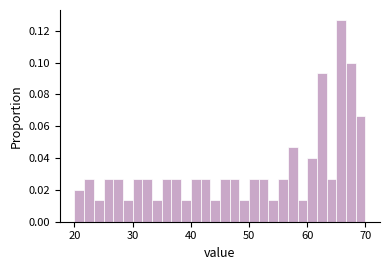

Read against the x-axis, roughly where is the centre of the tallest bar?

66